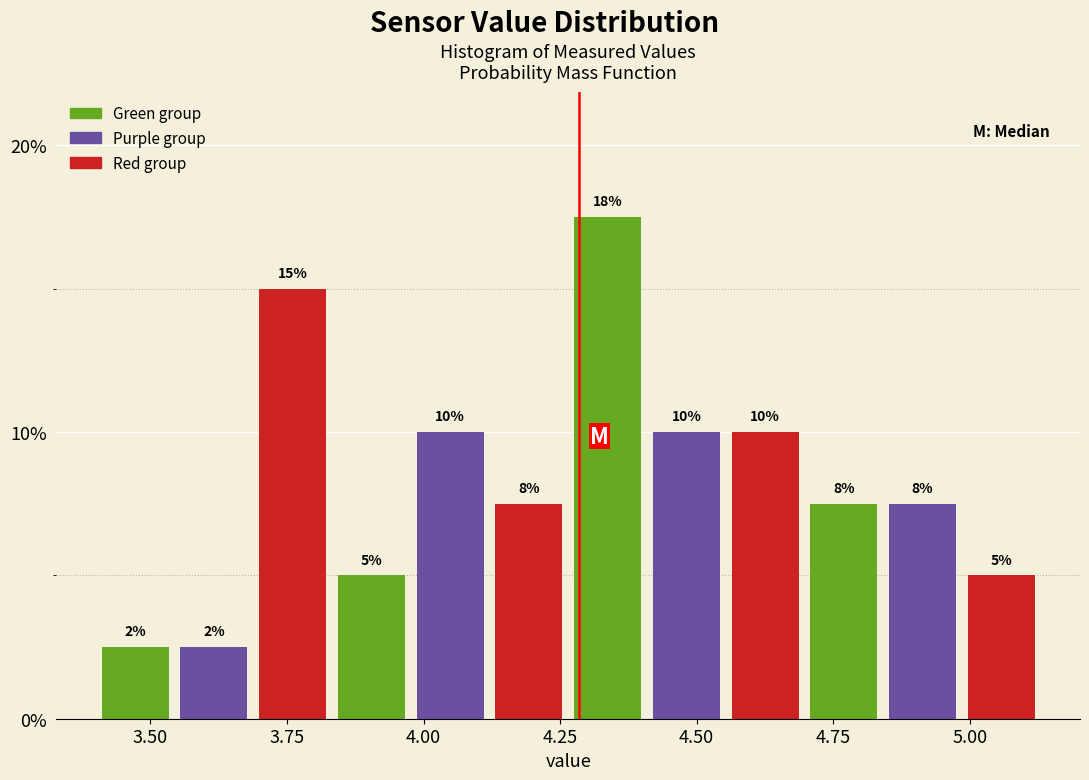

Read against the x-axis, roughly where is the centre of the tallest bar?

4.35